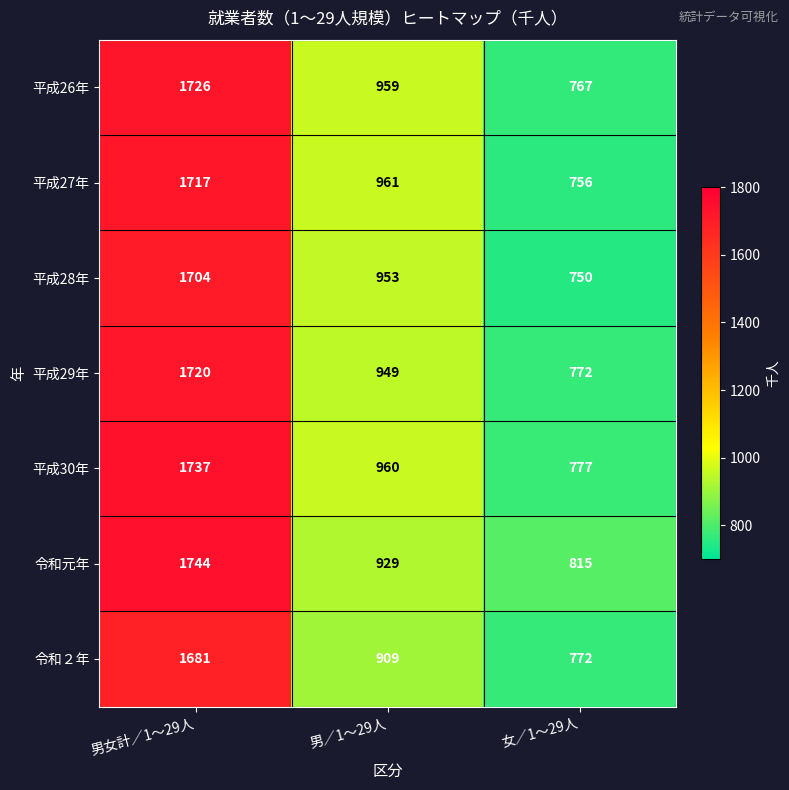

Reading right to left, transcribe all the data shown in this chart.

平成26年: 767	959	1726
平成27年: 756	961	1717
平成28年: 750	953	1704
平成29年: 772	949	1720
平成30年: 777	960	1737
令和元年: 815	929	1744
令和２年: 772	909	1681